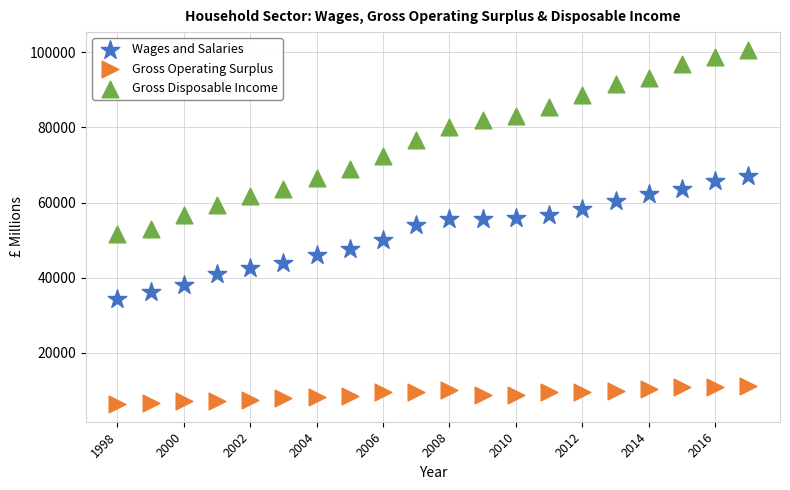

Which series has the largest Y range (max minus min)?

Gross Disposable Income